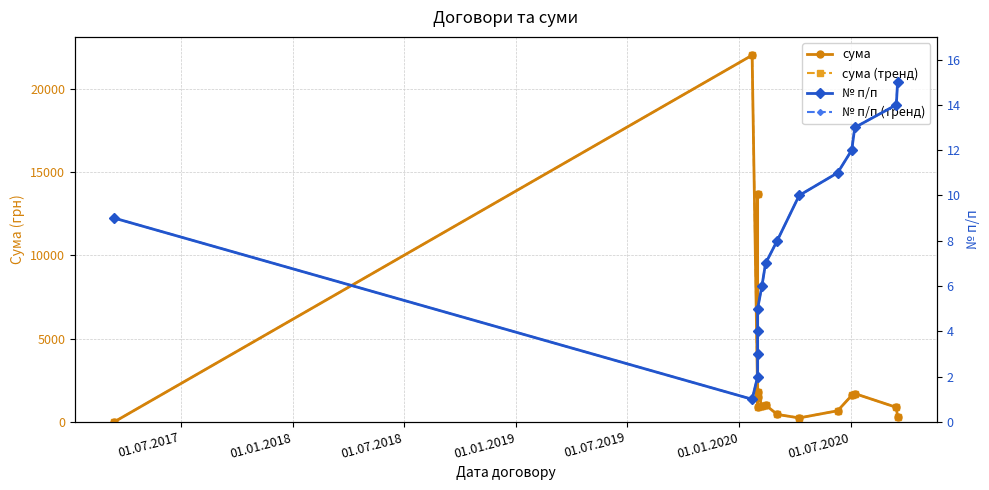

Which series has the widest spread of values?

сума